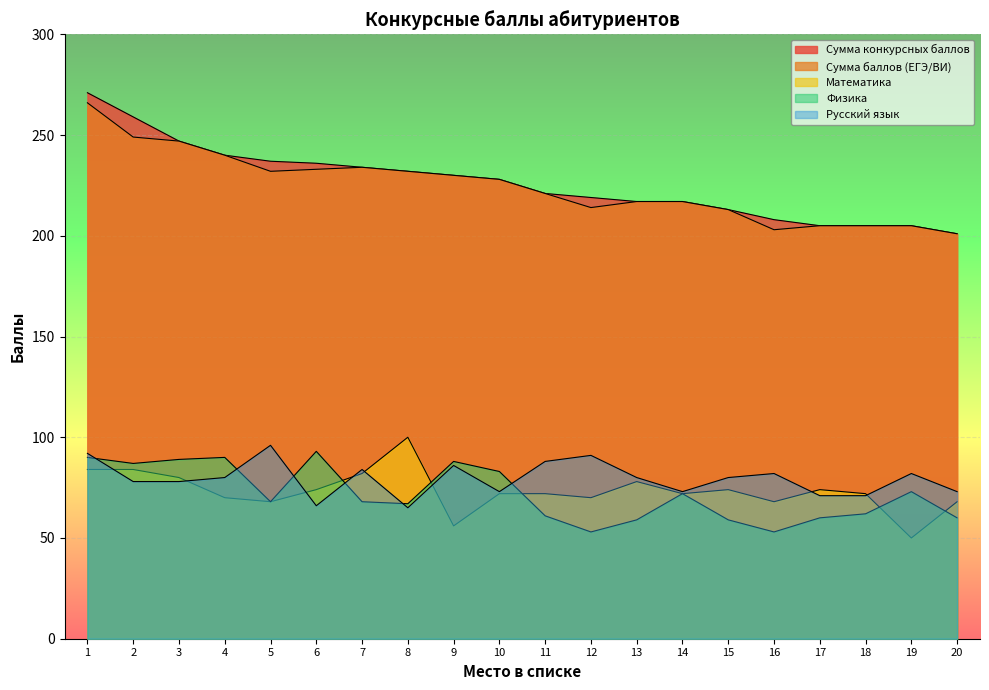

Which has a higher value, 11 or 17?

11